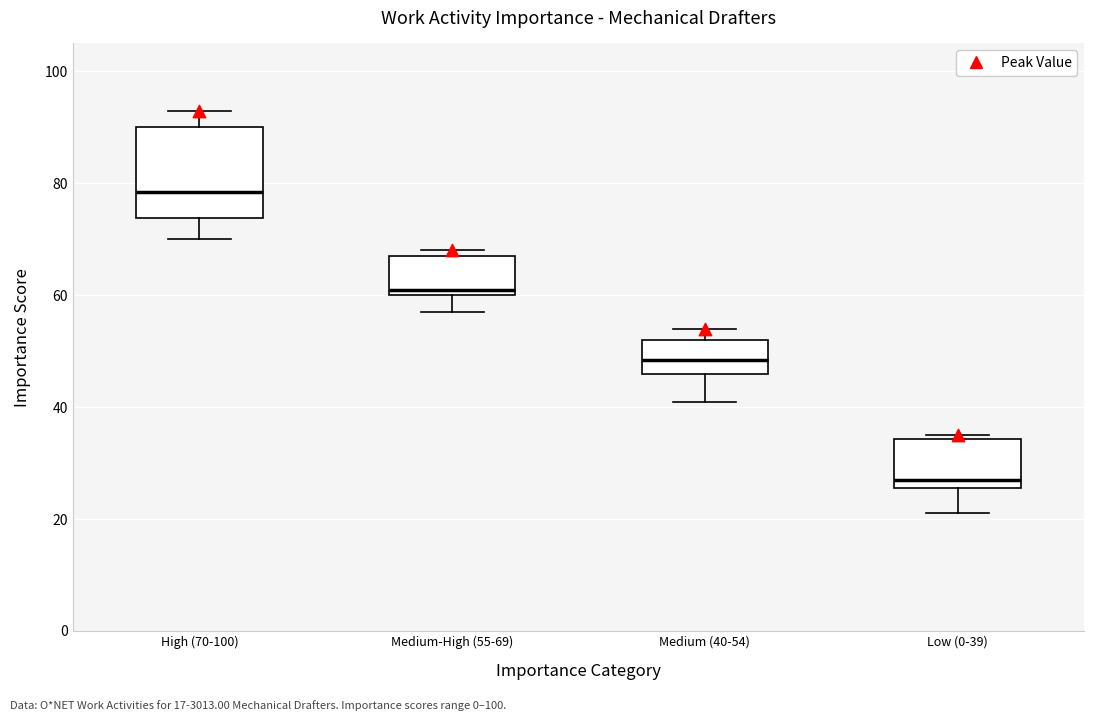

Which box has the lowest median line?

Low (0-39)